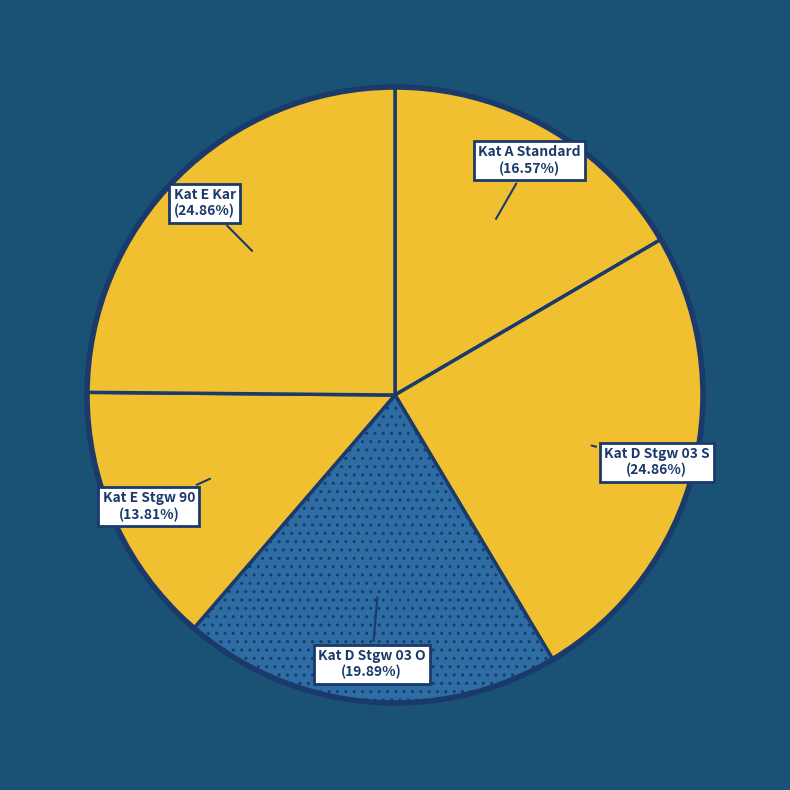

Combined, do Kat A Standard and Kat D Stgw 03 O account for over 50%?

No